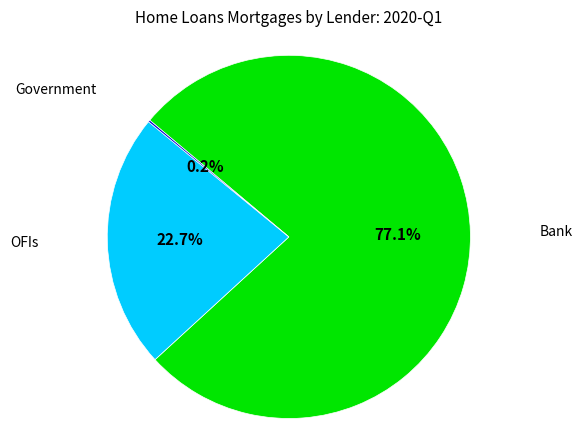

What portion of the pie excludes Bank?

22.9%